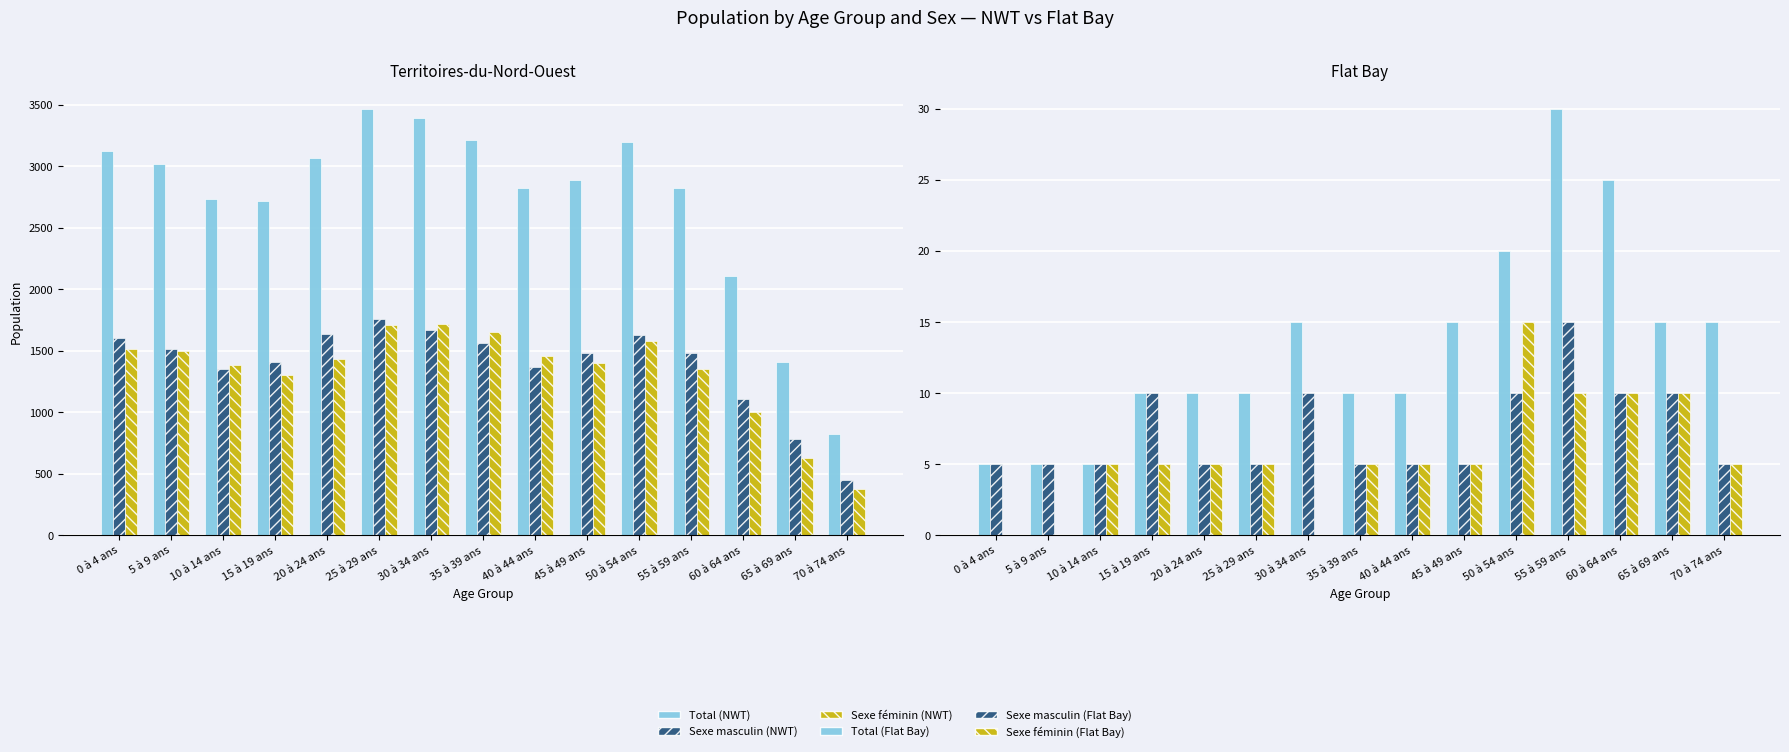

Rank the series by their maximum value, from highest to lowest.

Total (NWT), Sexe masculin (NWT), Sexe féminin (NWT), Total (Flat Bay), Sexe masculin (Flat Bay), Sexe féminin (Flat Bay)